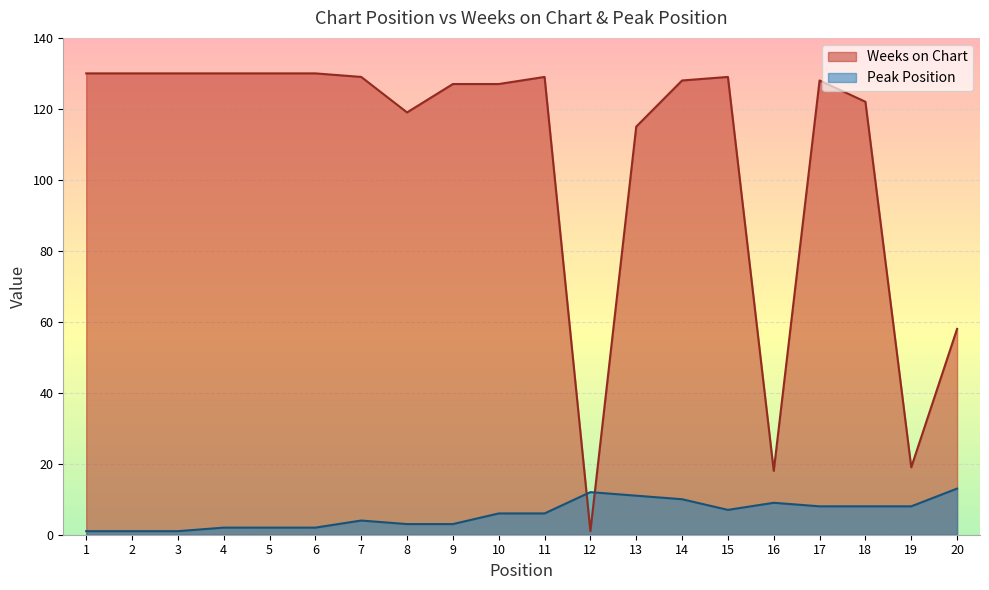

Reading left to right, list all the values displayed in this chart.

Weeks on Chart: 1=130	2=130	3=130	4=130	5=130	6=130	7=129	8=119	9=127	10=127	11=129	12=1	13=115	14=128	15=129	16=18	17=128	18=122	19=19	20=58
Peak Position: 1=1	2=1	3=1	4=2	5=2	6=2	7=4	8=3	9=3	10=6	11=6	12=12	13=11	14=10	15=7	16=9	17=8	18=8	19=8	20=13